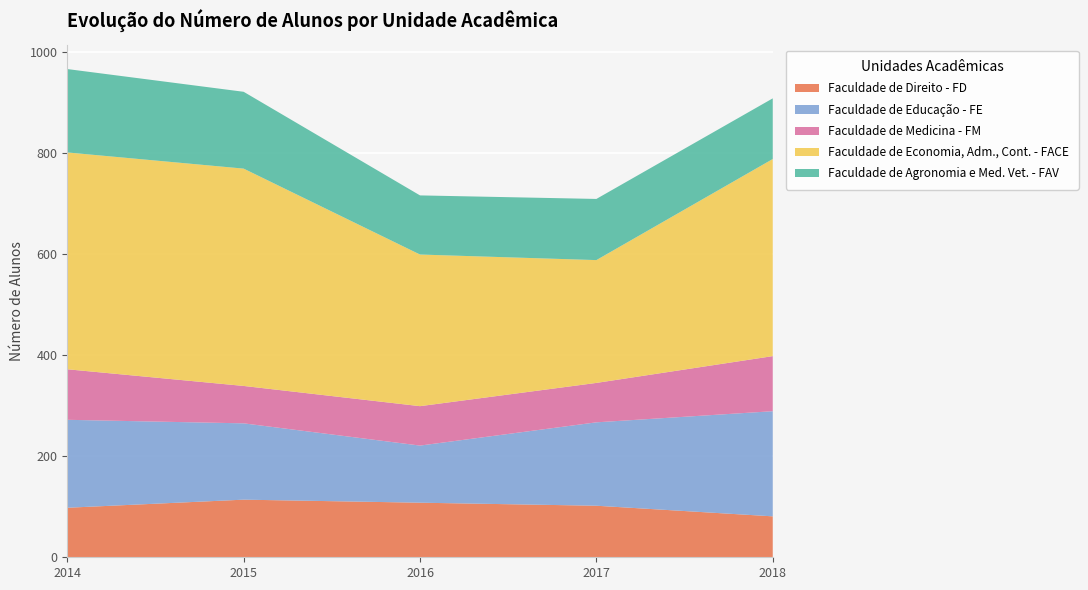

Reading right to left, what are all the values shown in this chart?

Faculdade de Direito - FD: 2018=81	2017=102	2016=108	2015=114	2014=98
Faculdade de Educação - FE: 2018=208	2017=165	2016=113	2015=151	2014=174
Faculdade de Medicina - FM: 2018=109	2017=78	2016=78	2015=74	2014=100
Faculdade de Economia, Adm., Cont. - FACE: 2018=390	2017=243	2016=300	2015=430	2014=429
Faculdade de Agronomia e Med. Vet. - FAV: 2018=120	2017=121	2016=117	2015=152	2014=165